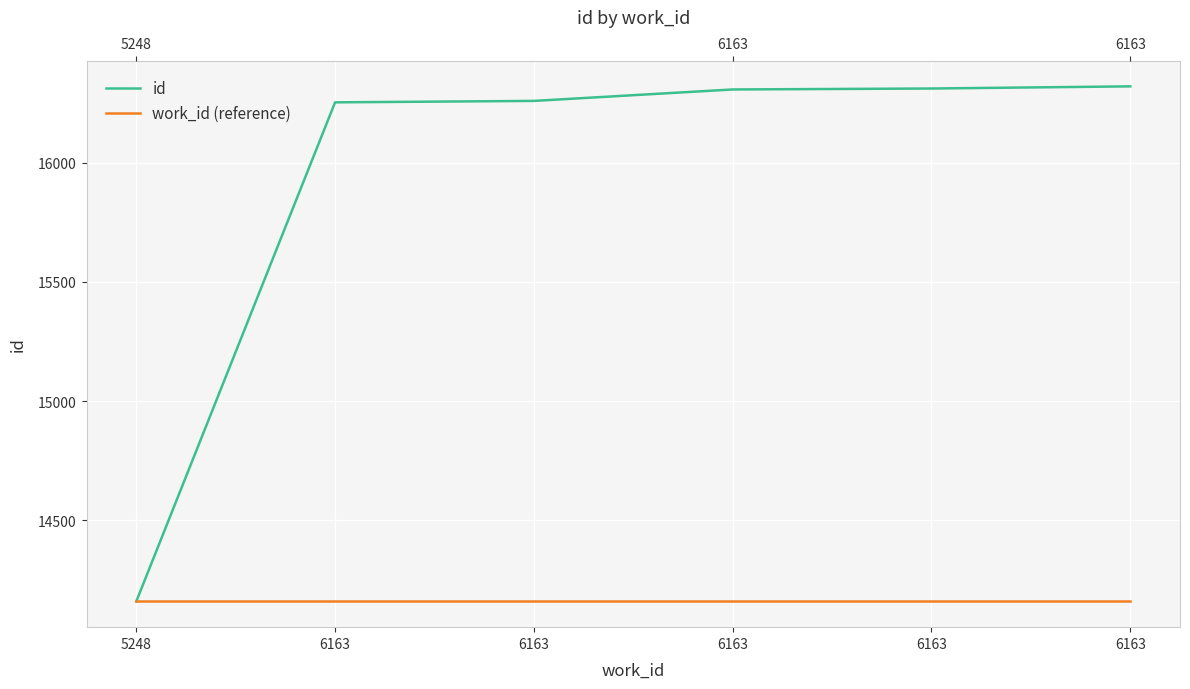

What is the maximum value for work_id (reference)?

14160